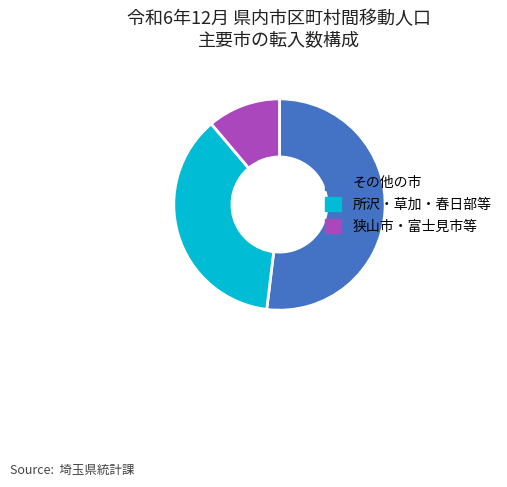

Rank the categories by value from lowest to highest.

狭山市・富士見市等, 所沢・草加・春日部等, その他の市